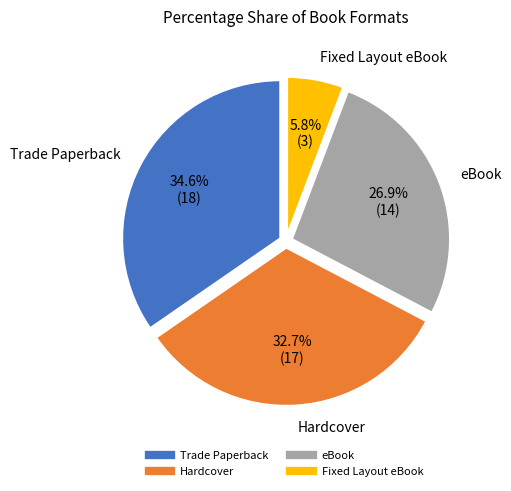

The Trade Paperback slice represents 35% of the pie. True or false?

True